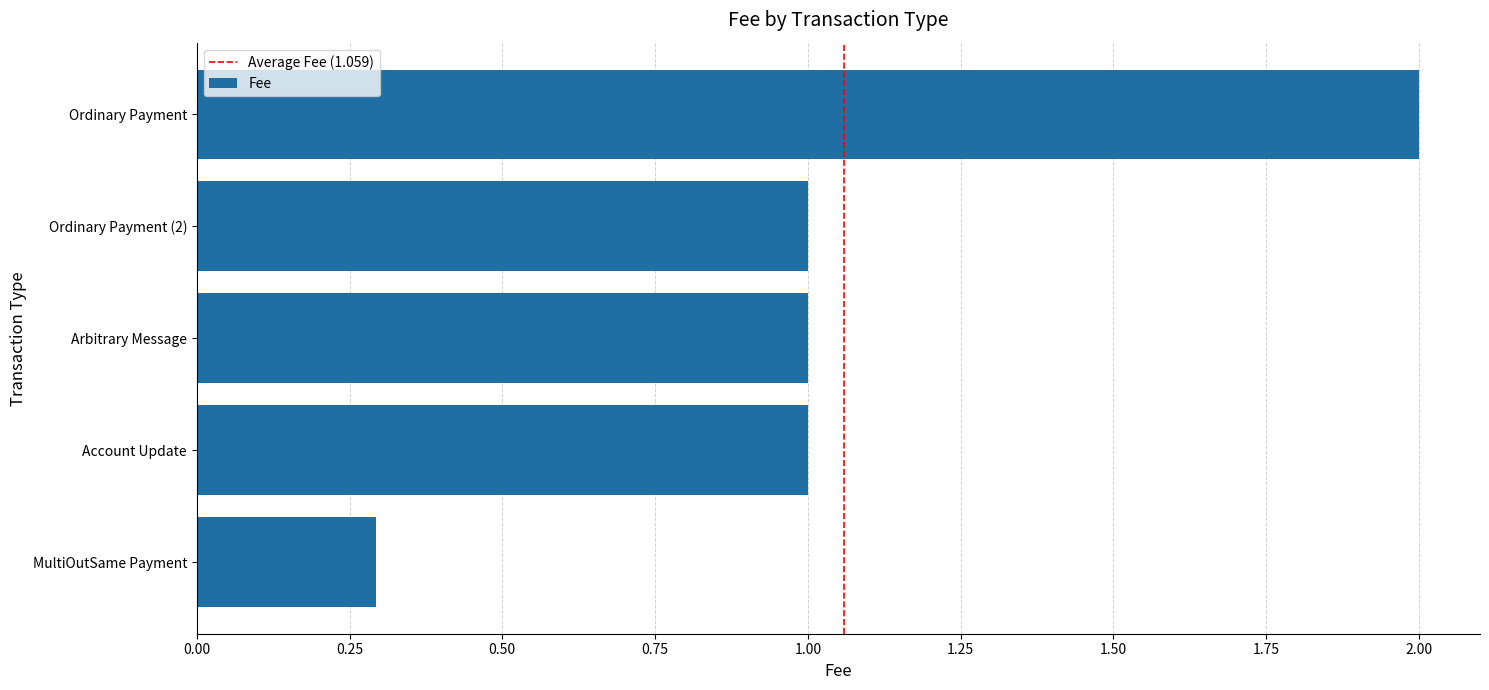

What is the smallest value displayed?

0.3